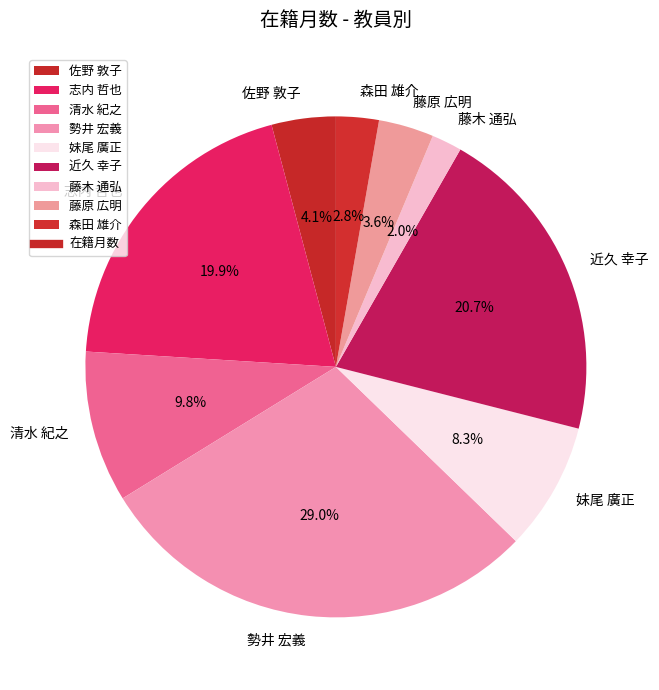

To the nearest percent, what percentage of the pie is 近久 幸子?

21%